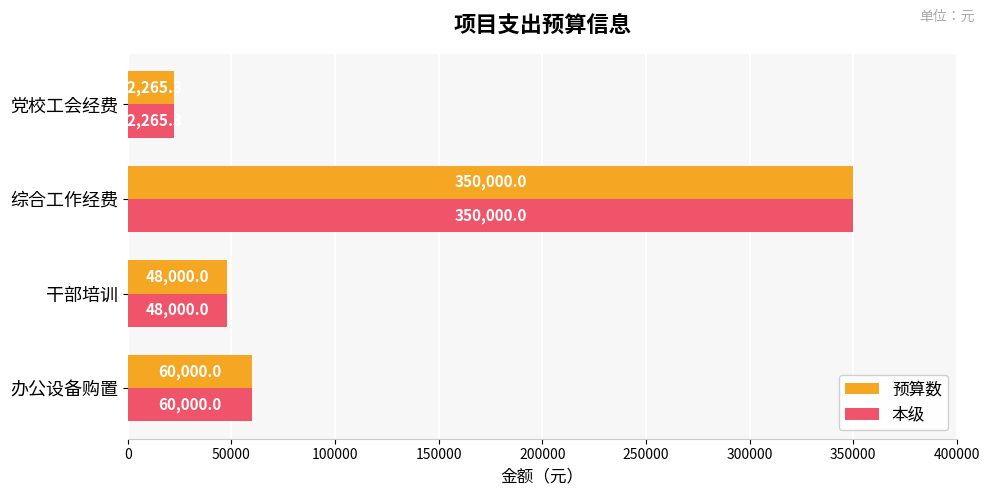

The value of 本级 at 党校工会经费 is 22265.3. True or false?

True